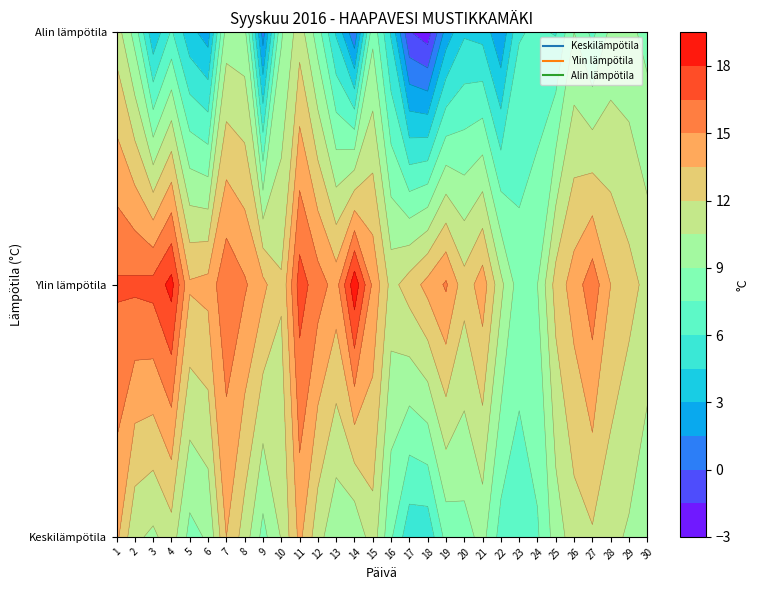

Is the value of Ylin lämpötila at 14 greater than the value of Alin lämpötila at 15?

Yes